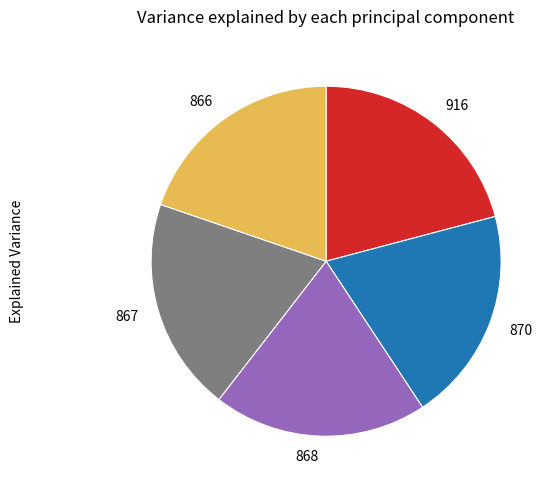

How many segments does this pie chart have?

5